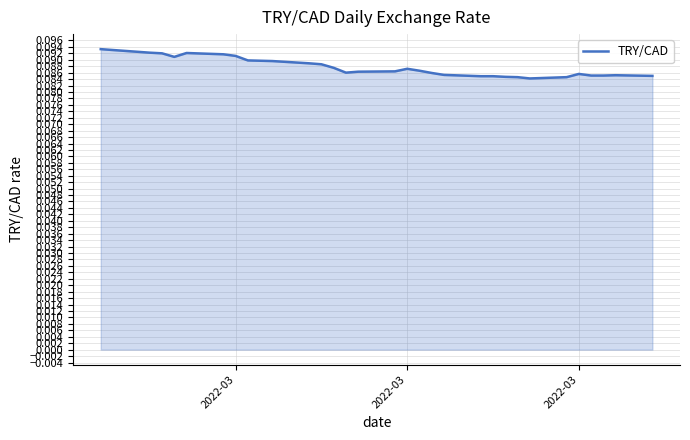

What is the value of the 5th point from the left?

0.1